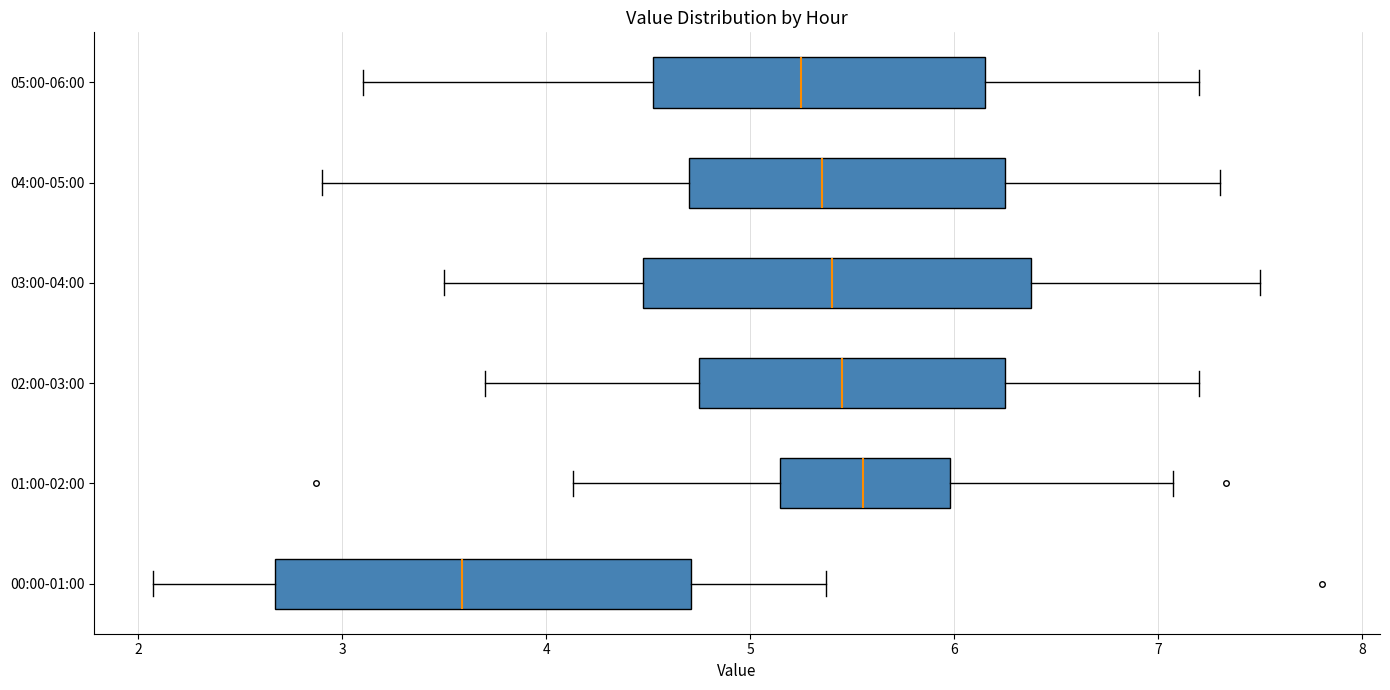

Reading bottom to top, read every box against the x-axis: the position of its median line, the range the box covers, and the ends of its whiskers. The values are not printed on the chart, so give them approximately, as read against the axis.

00:00-01:00: median 3.6, box 2.7 to 4.7, whiskers 2.1 to 5.4
01:00-02:00: median 5.6, box 5.1 to 6.0, whiskers 4.1 to 7.1
02:00-03:00: median 5.5, box 4.8 to 6.3, whiskers 3.7 to 7.2
03:00-04:00: median 5.4, box 4.5 to 6.4, whiskers 3.5 to 7.5
04:00-05:00: median 5.4, box 4.7 to 6.3, whiskers 2.9 to 7.3
05:00-06:00: median 5.3, box 4.5 to 6.2, whiskers 3.1 to 7.2